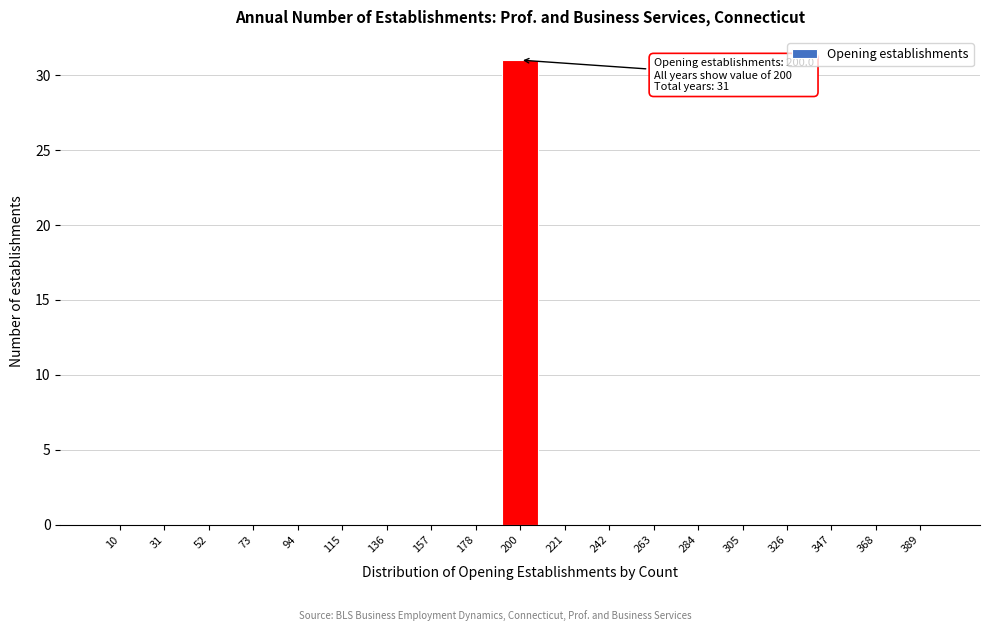

Reading left to right, what are all the values shown in this chart?

10=0	31=0	52=0	73=0	94=0	115=0	136=0	157=0	178=0	200=31	221=0	242=0	263=0	284=0	305=0	326=0	347=0	368=0	389=0